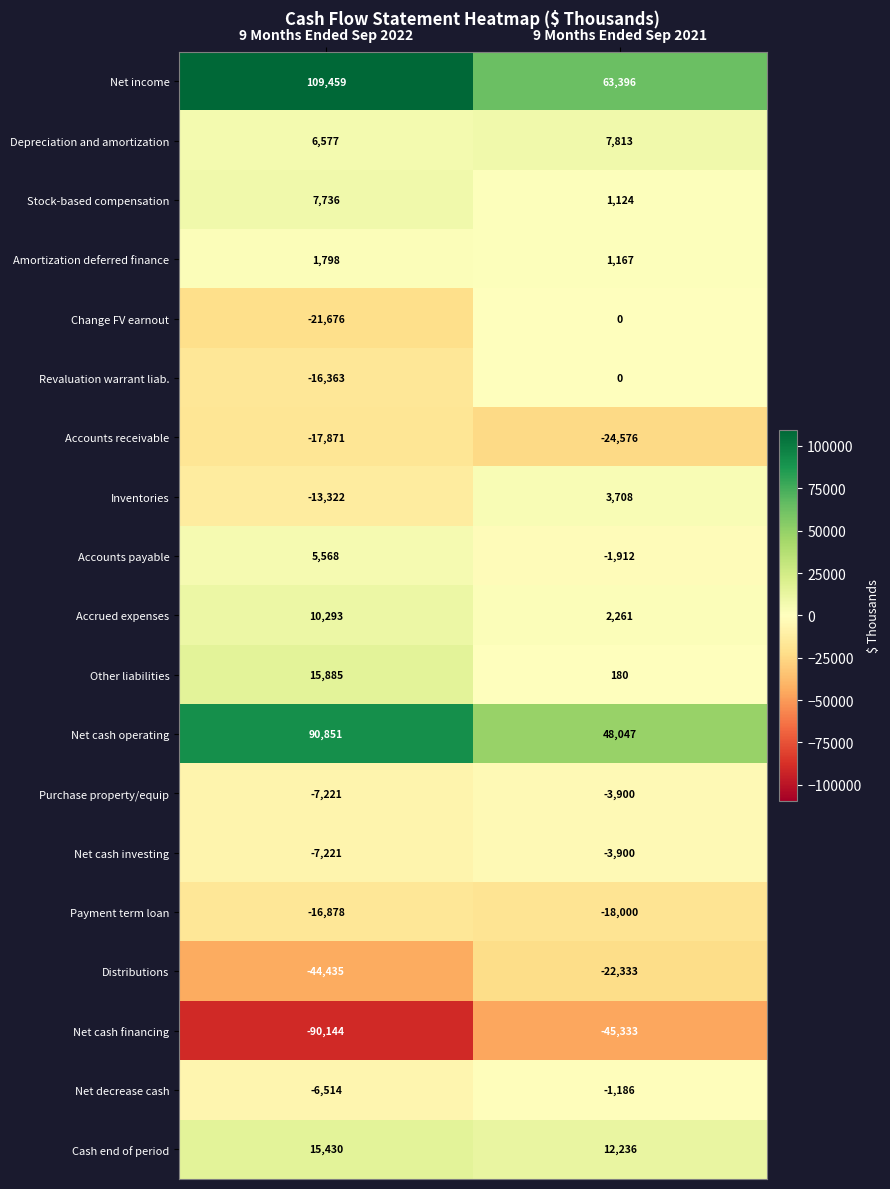

What is the minimum value for Distributions?

-44435